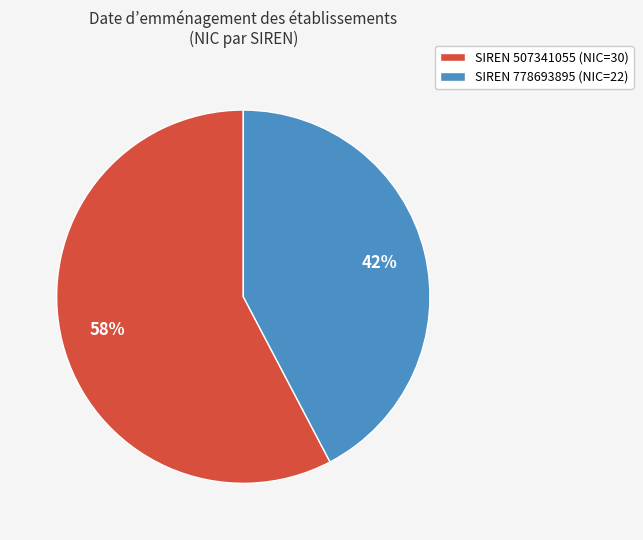

To the nearest percent, what is the combined percentage of SIREN 778693895 (NIC=22) and SIREN 507341055 (NIC=30)?

100%